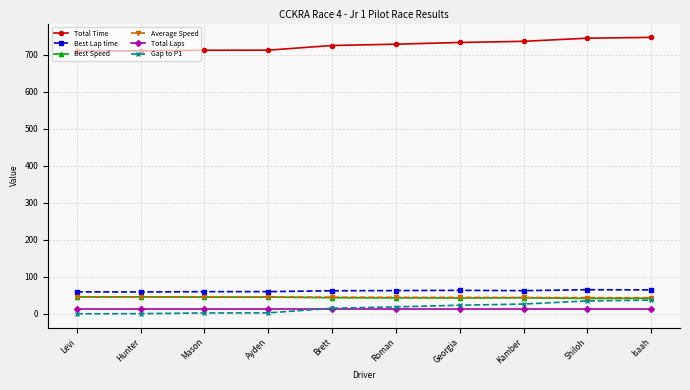

True or false: Best Lap time and Total Laps cross at least once.

False